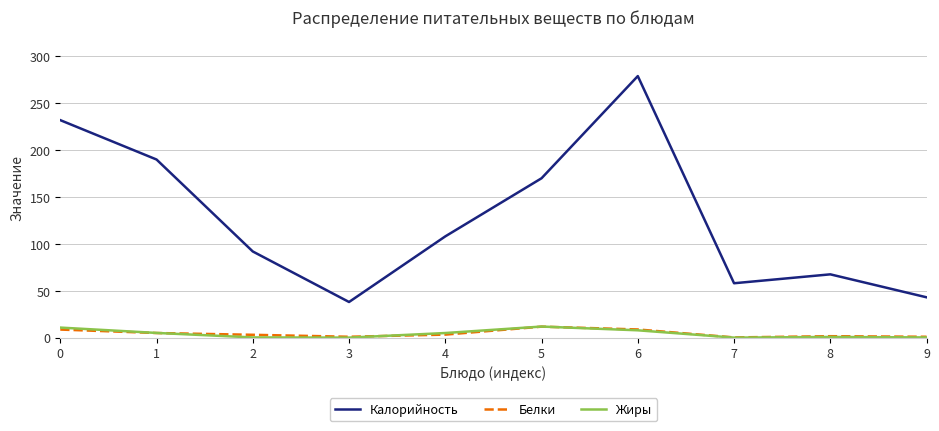

The value of Калорийность at 0 is 232.0. True or false?

True